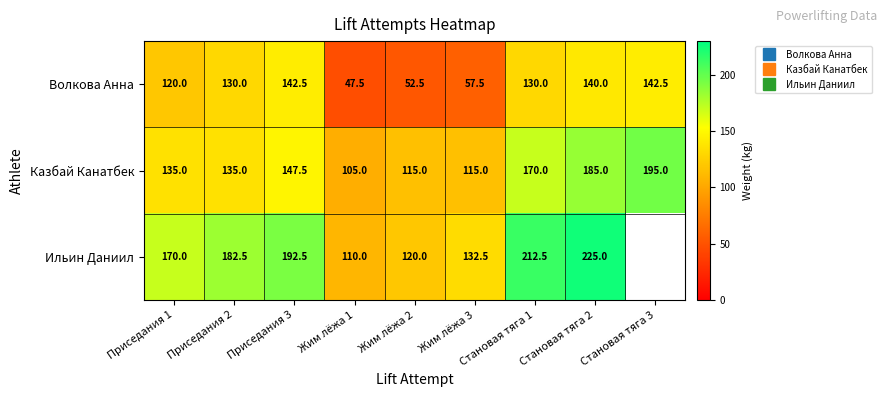

Where does the Волкова Анна series first go above 130?

Приседания 3